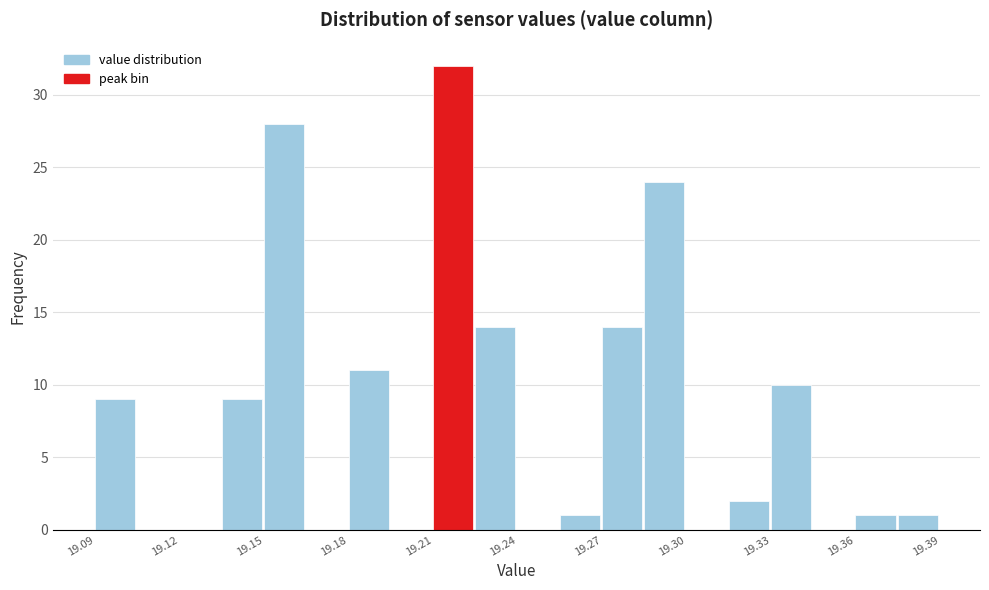

Read against the x-axis, roughly where is the centre of the tallest bar?

19.215